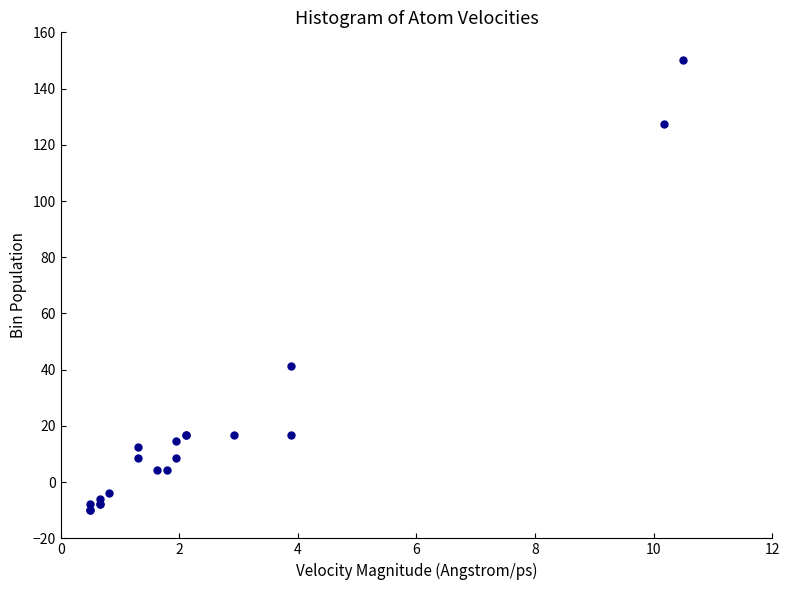

What Y value in the scatter plot is closest to 70?

41.3